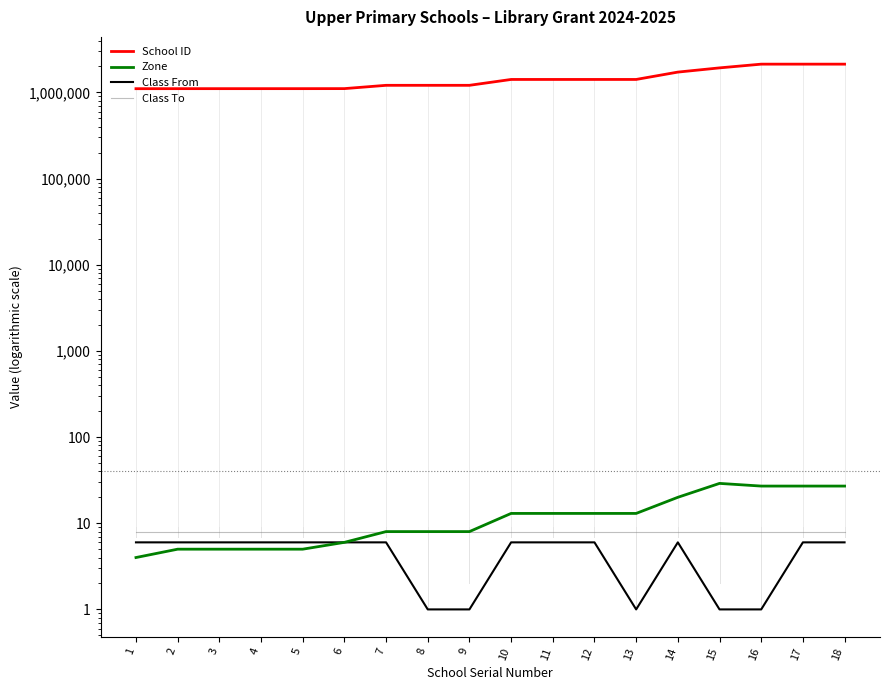

Is it true that Zone equals 13 at 13?

True